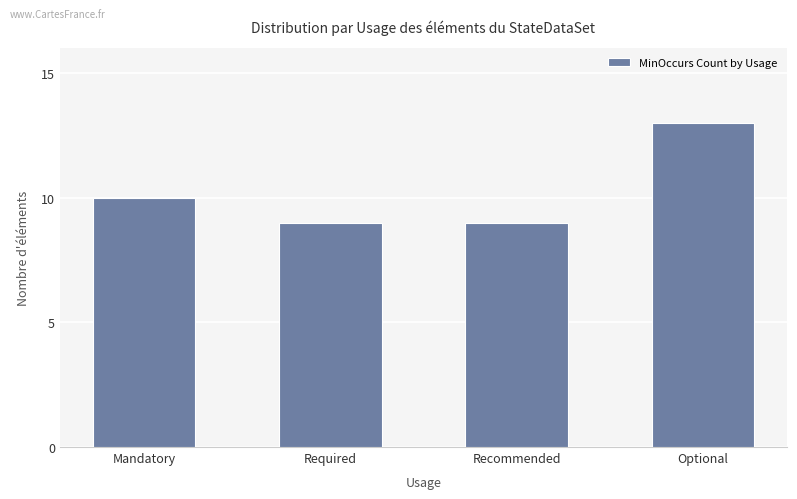

How many data points does each series have?

4